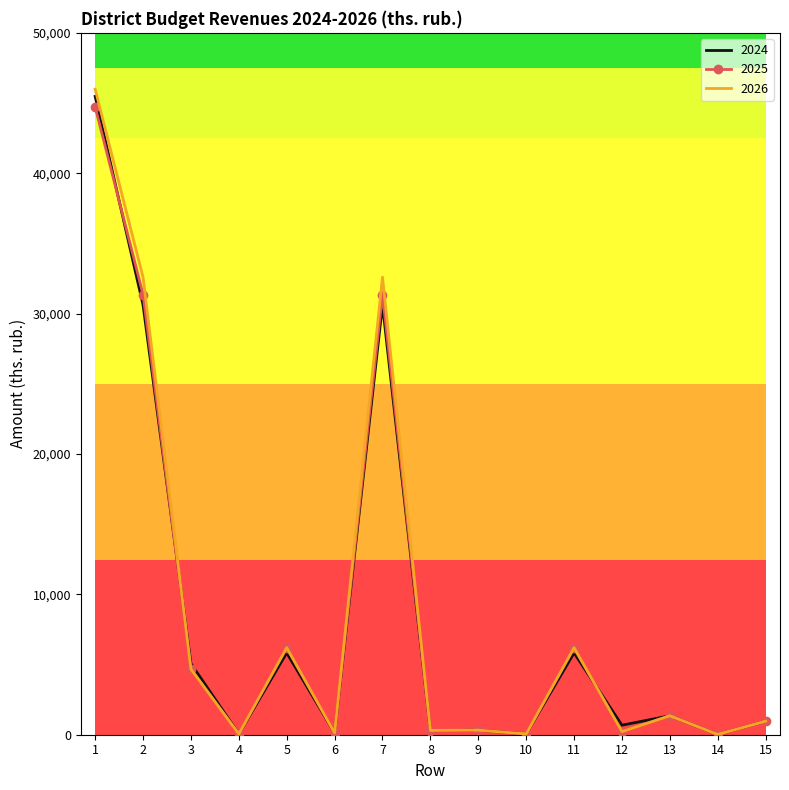

What is the maximum value shown in the chart?

45985.7